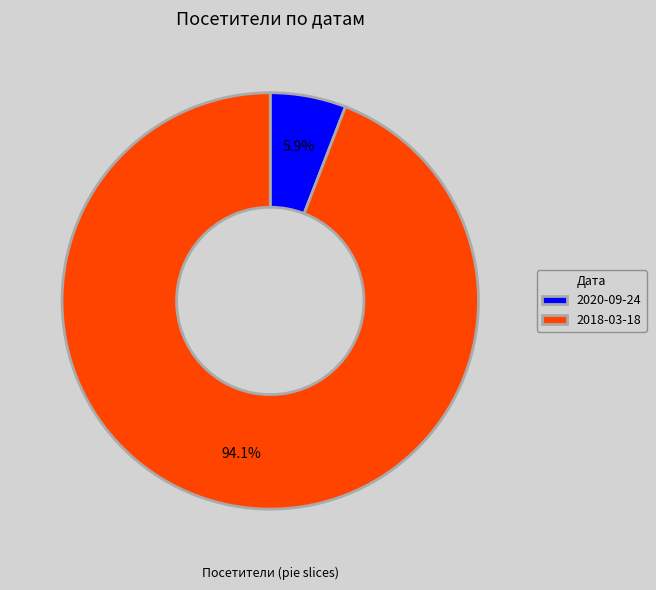

True or false: 2018-03-18 accounts for 85% of the total.

False